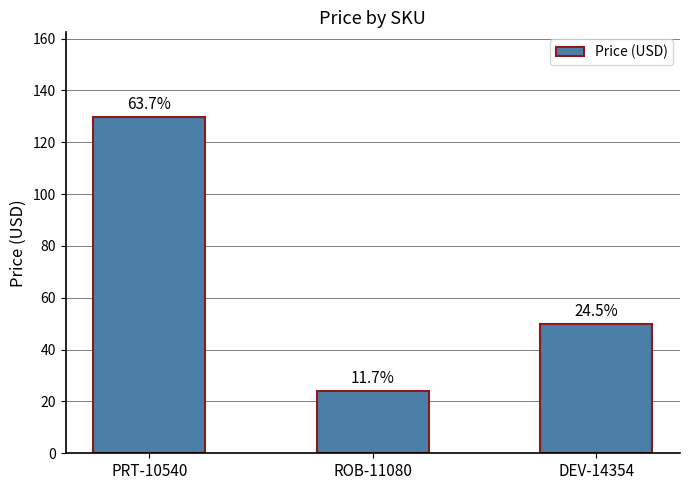

What is the change in value from ROB-11080 to DEV-14354?

+26.0